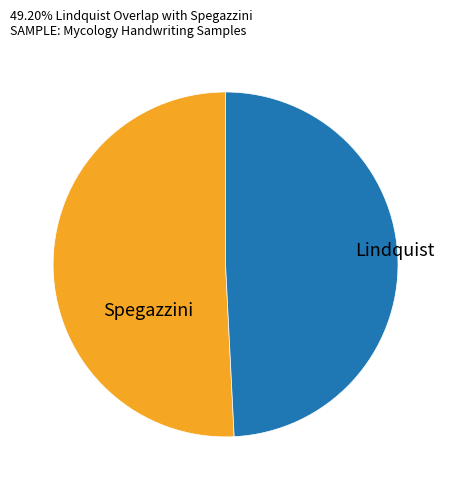

Combined, do Lindquist and Spegazzini account for over 50%?

Yes